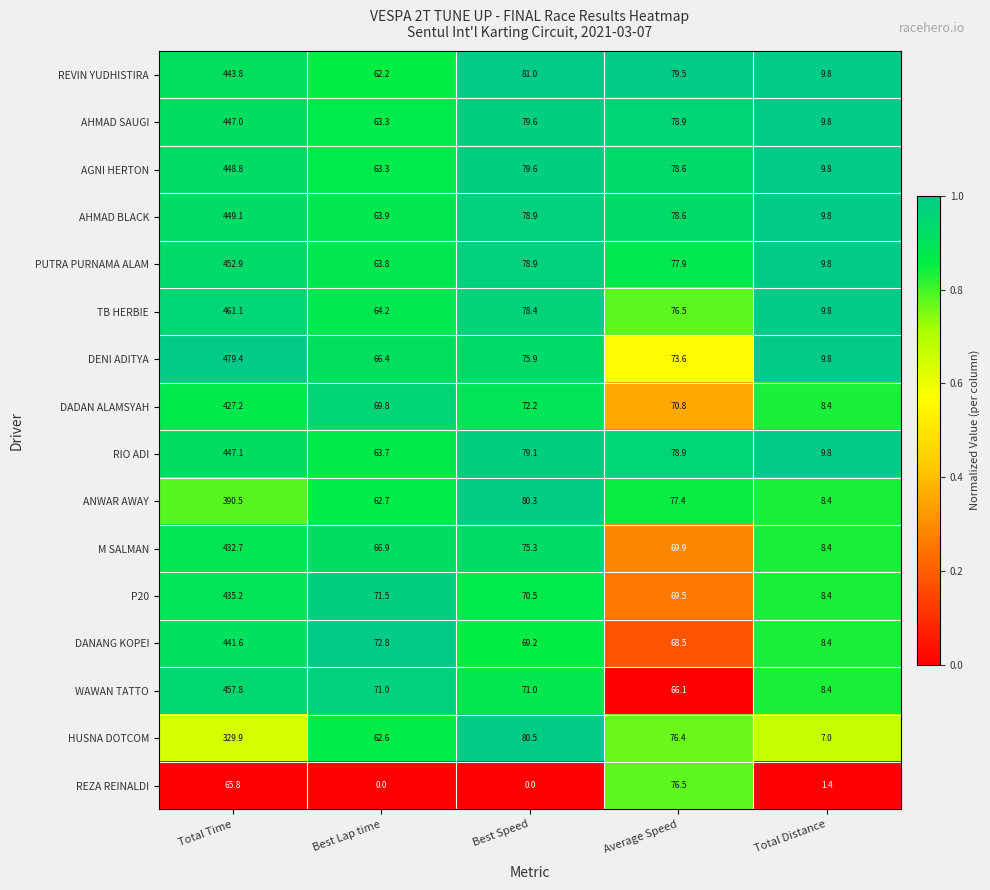

What is the sum of all WAWAN TATTO values?

674.3